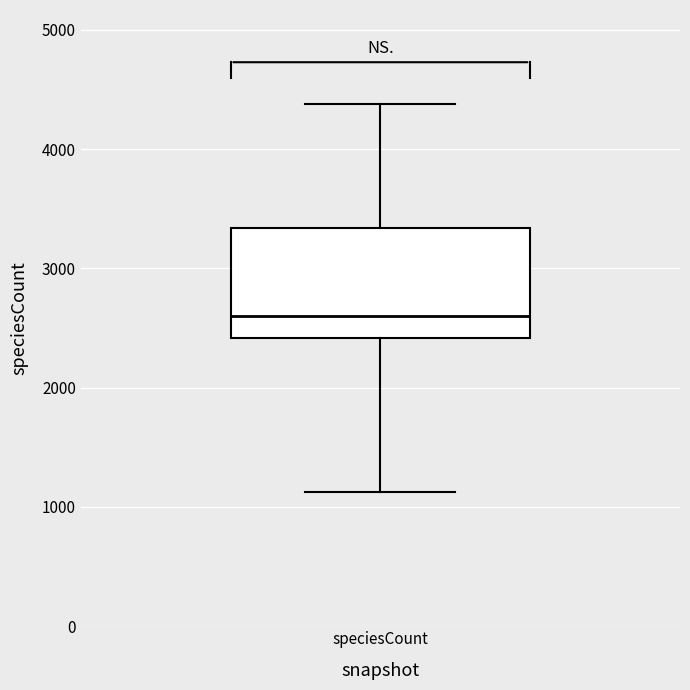

Read this box plot against the y-axis: the position of the median line, the range covered by the box, and the ends of both whiskers. The values are not printed on the chart, so give them approximately, as read against the axis.

median 2600, box 2400 to 3300, whiskers 1100 to 4400